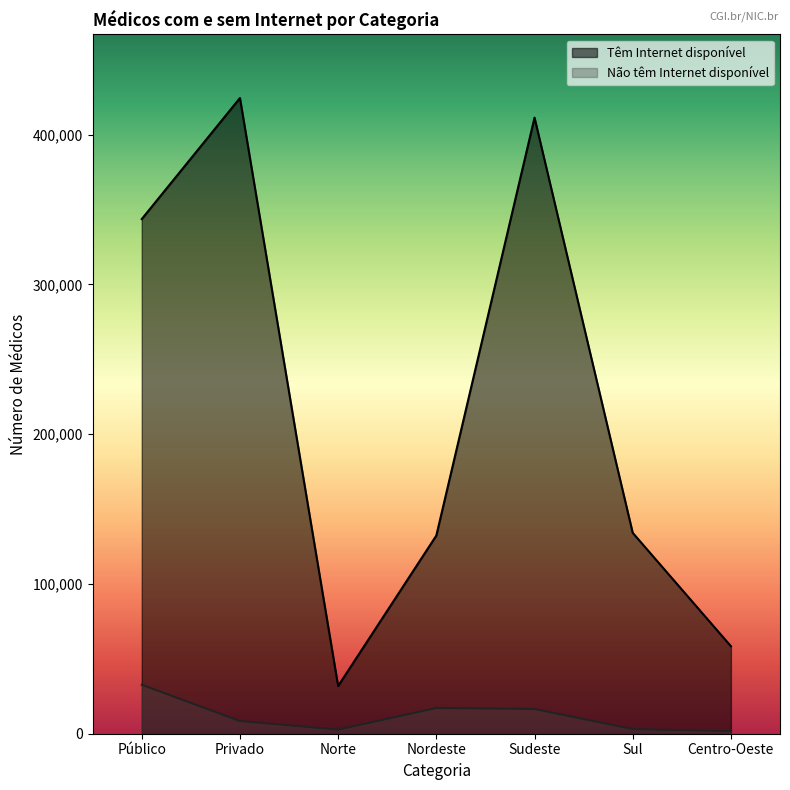

At which category does Não têm Internet disponível reach its first local peak?

Nordeste